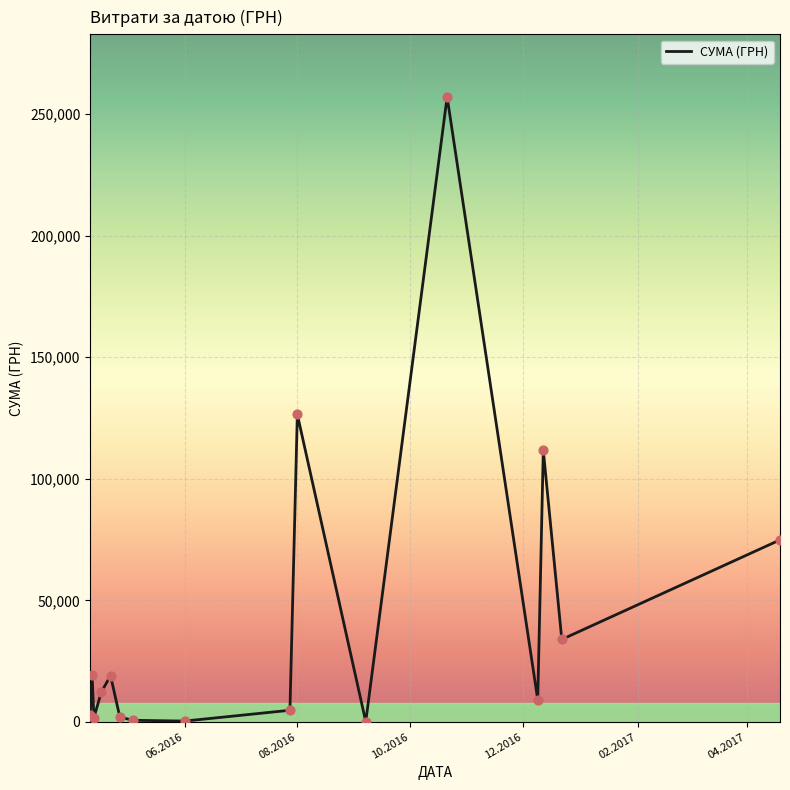

What is the maximum value shown in the chart?

257087.8